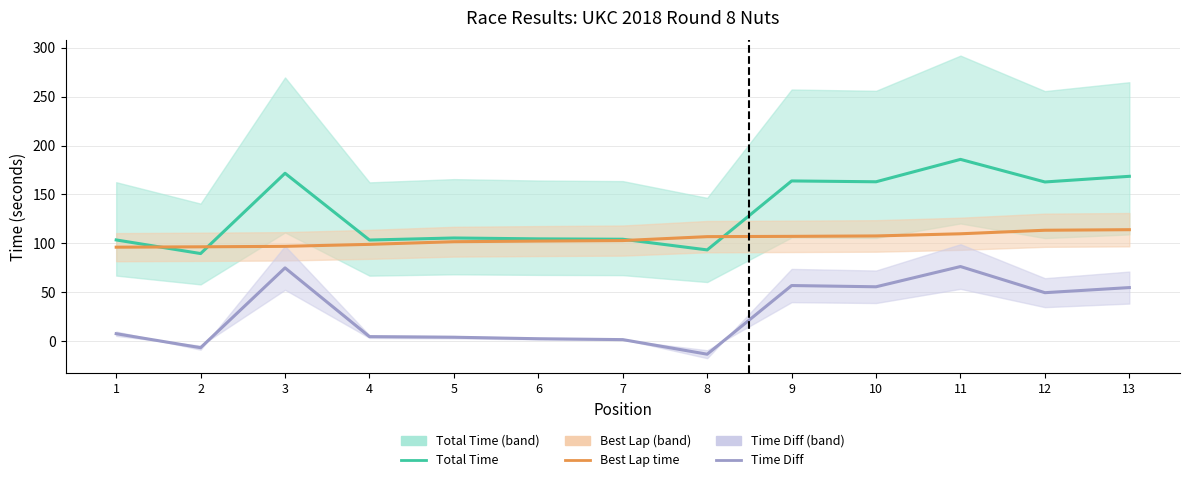

Does the chart have visible grid lines?

Yes